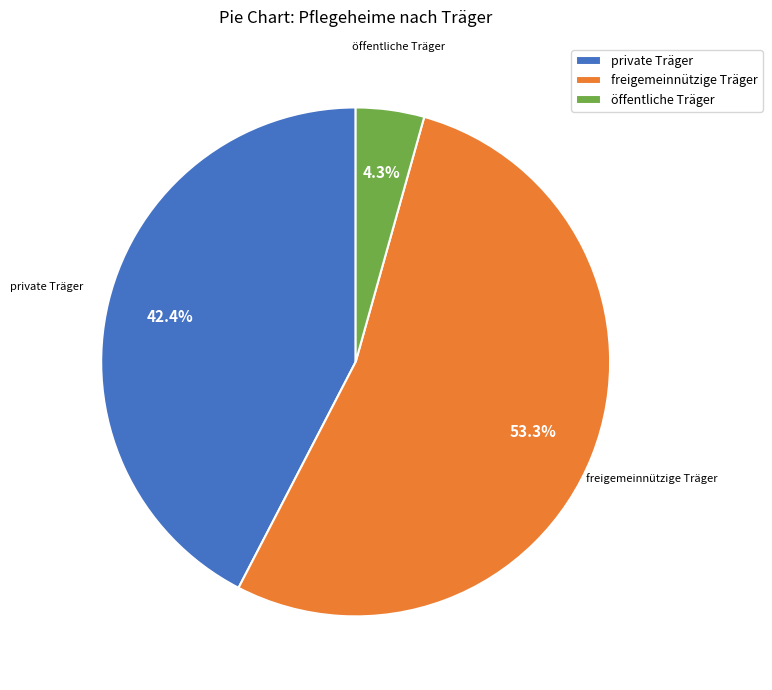

How much of the chart is everything except freigemeinnützige Träger?

46.7%